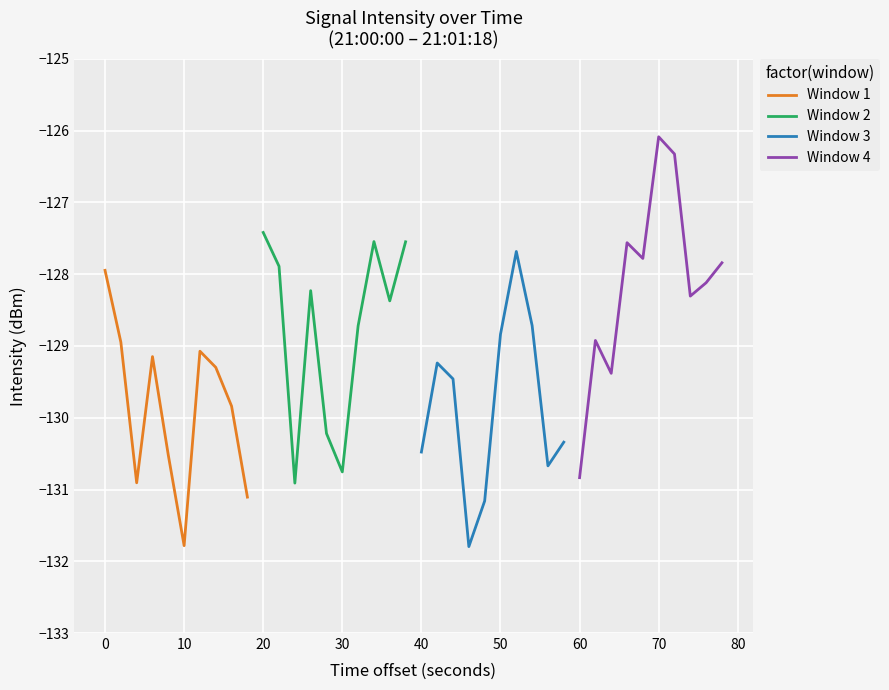

How many lines are shown in the chart?

4